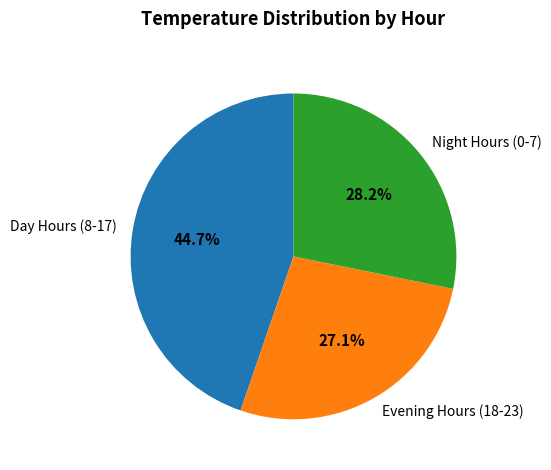

How many slices are in this pie chart?

3